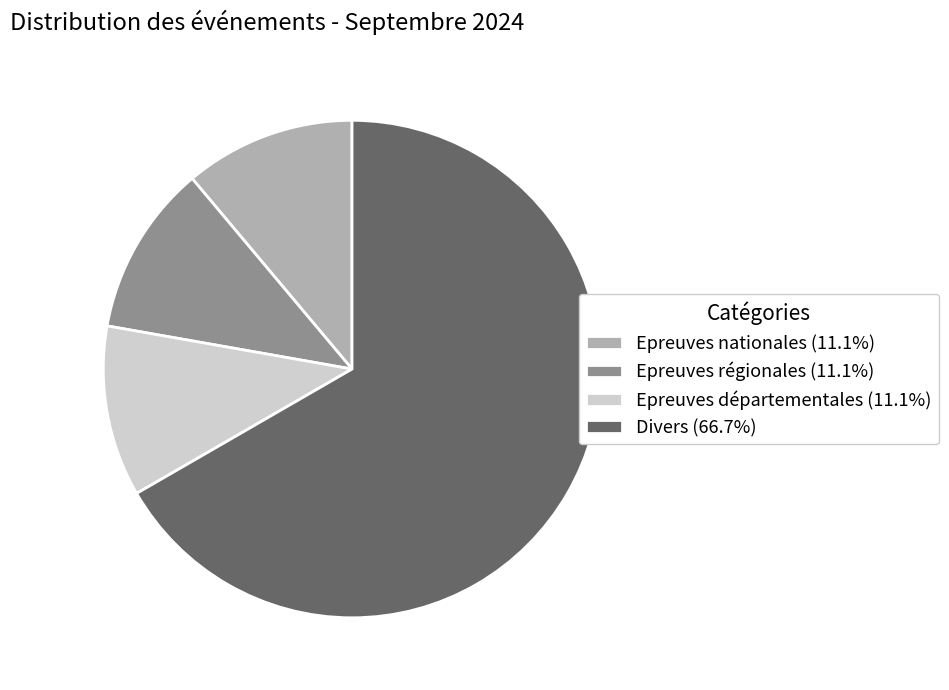

Does Divers represent more than half of the total?

Yes